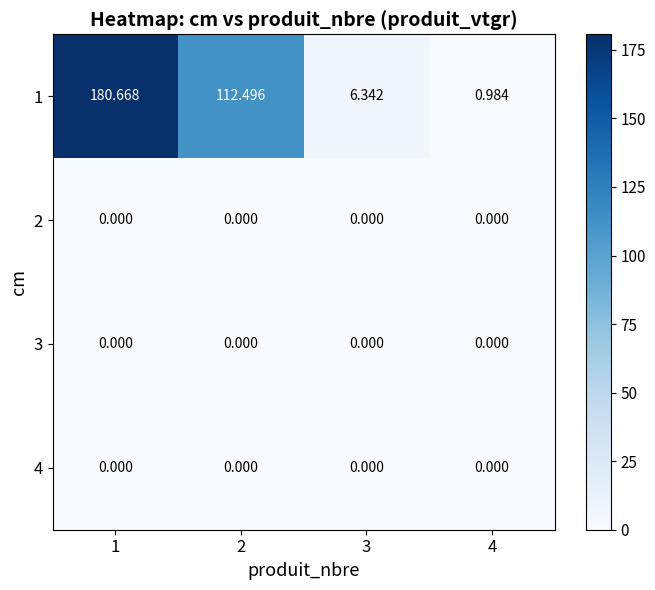

Which series has the widest spread of values?

1